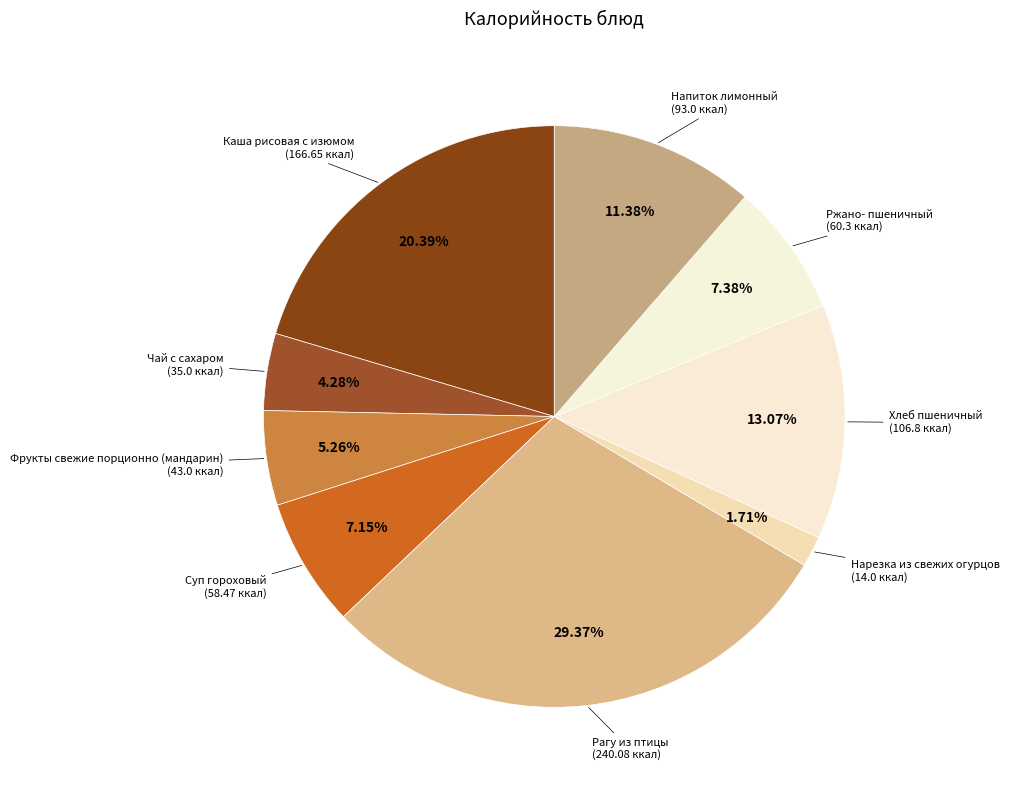

How many segments does this pie chart have?

9